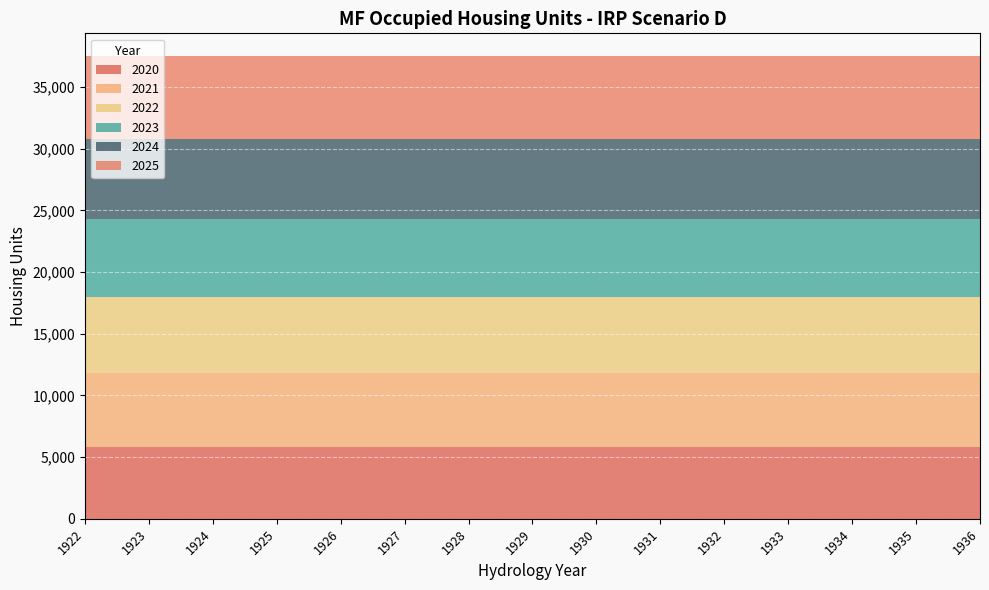

Reading right to left, list all the values displayed in this chart.

2020: 1936=5805.7	1935=5805.7	1934=5805.7	1933=5805.7	1932=5805.7	1931=5805.7	1930=5805.7	1929=5805.7	1928=5805.7	1927=5805.7	1926=5805.7	1925=5805.7	1924=5805.7	1923=5805.7	1922=5805.7
2021: 1936=5981.0	1935=5981.0	1934=5981.0	1933=5981.0	1932=5981.0	1931=5981.0	1930=5981.0	1929=5981.0	1928=5981.0	1927=5981.0	1926=5981.0	1925=5981.0	1924=5981.0	1923=5981.0	1922=5981.0
2022: 1936=6156.6	1935=6156.6	1934=6156.6	1933=6156.6	1932=6156.6	1931=6156.6	1930=6156.6	1929=6156.6	1928=6156.6	1927=6156.6	1926=6156.6	1925=6156.6	1924=6156.6	1923=6156.6	1922=6156.6
2023: 1936=6332.5	1935=6332.5	1934=6332.5	1933=6332.5	1932=6332.5	1931=6332.5	1930=6332.5	1929=6332.5	1928=6332.5	1927=6332.5	1926=6332.5	1925=6332.5	1924=6332.5	1923=6332.5	1922=6332.5
2024: 1936=6508.7	1935=6508.7	1934=6508.7	1933=6508.7	1932=6508.7	1931=6508.7	1930=6508.7	1929=6508.7	1928=6508.7	1927=6508.7	1926=6508.7	1925=6508.7	1924=6508.7	1923=6508.7	1922=6508.7
2025: 1936=6685.5	1935=6685.5	1934=6685.5	1933=6685.5	1932=6685.5	1931=6685.5	1930=6685.5	1929=6685.5	1928=6685.5	1927=6685.5	1926=6685.5	1925=6685.5	1924=6685.5	1923=6685.5	1922=6685.5